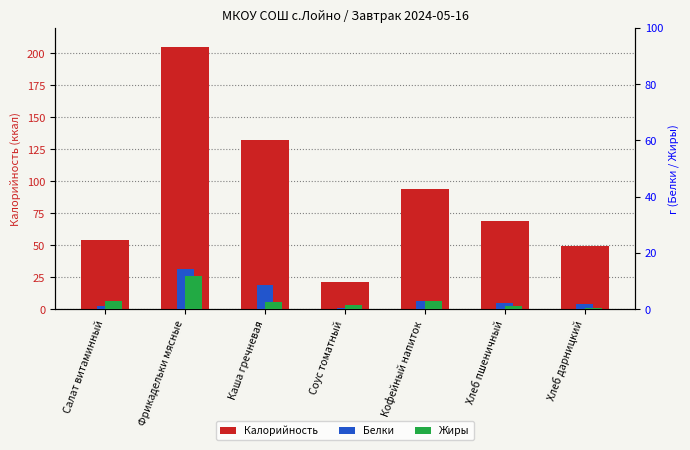

Which category has the lowest value across all series?

Хлеб дарницкий